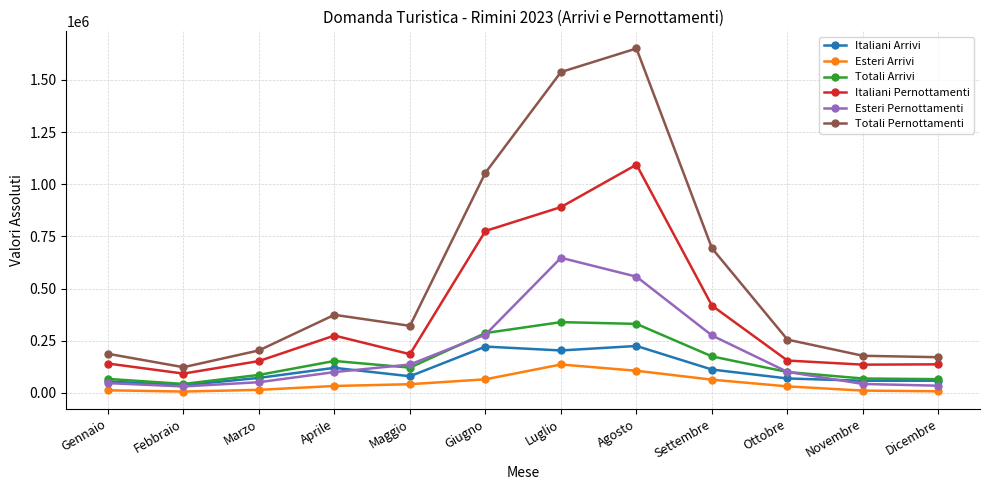

At how many categories does at least one series exceed 547201?

4